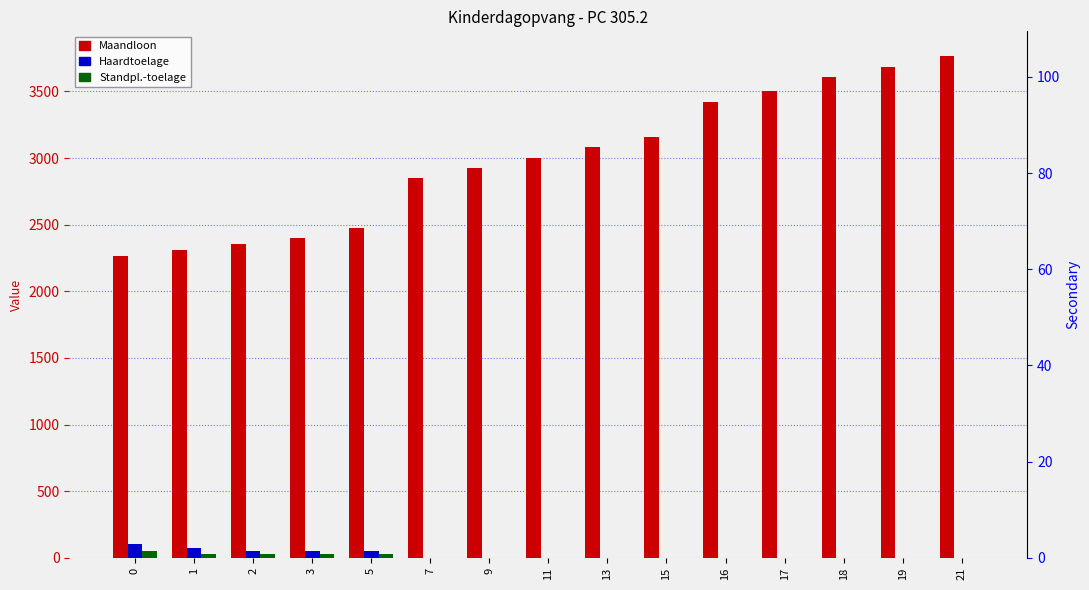

Which series has the largest range (max minus min)?

Maandloon